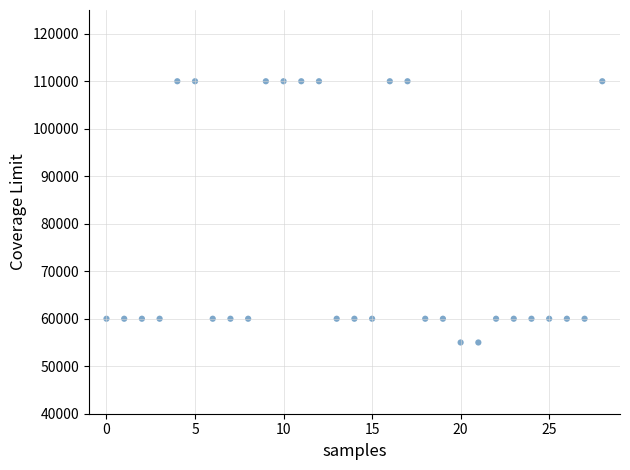

What is the range of Y values (max minus min)?

55000